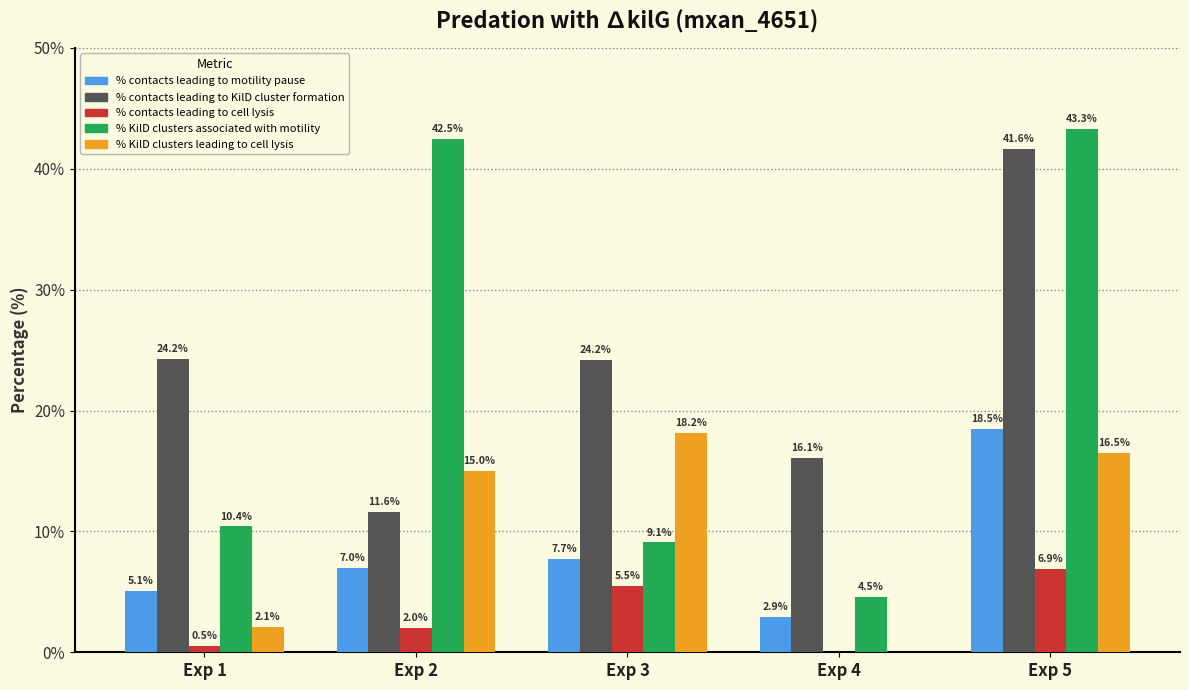

How many values in % contacts leading to cell lysis are above zero?

4